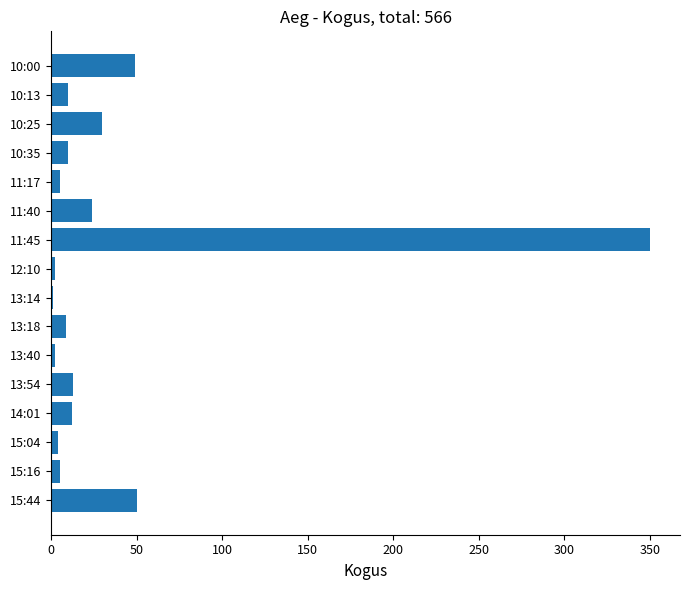

What is the greatest value displayed?

350